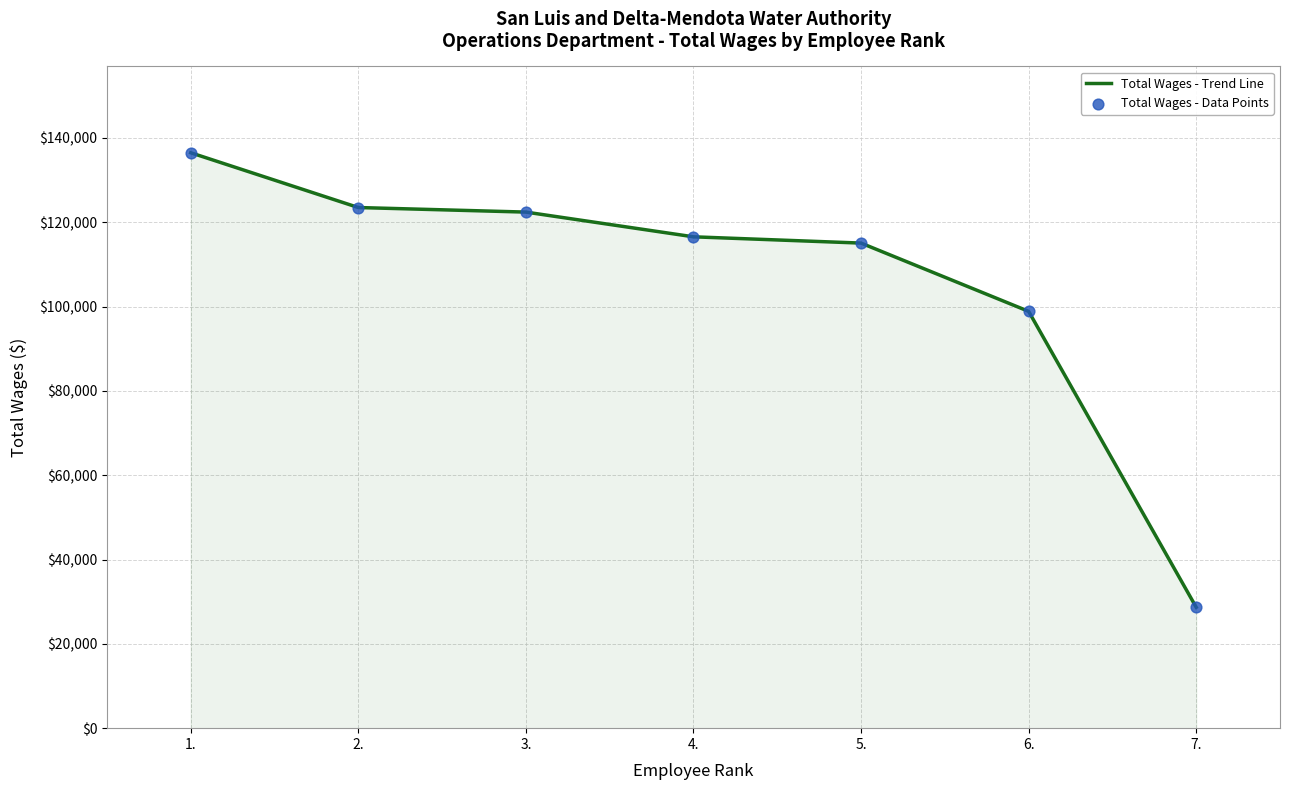

Read the value at 6..

98873